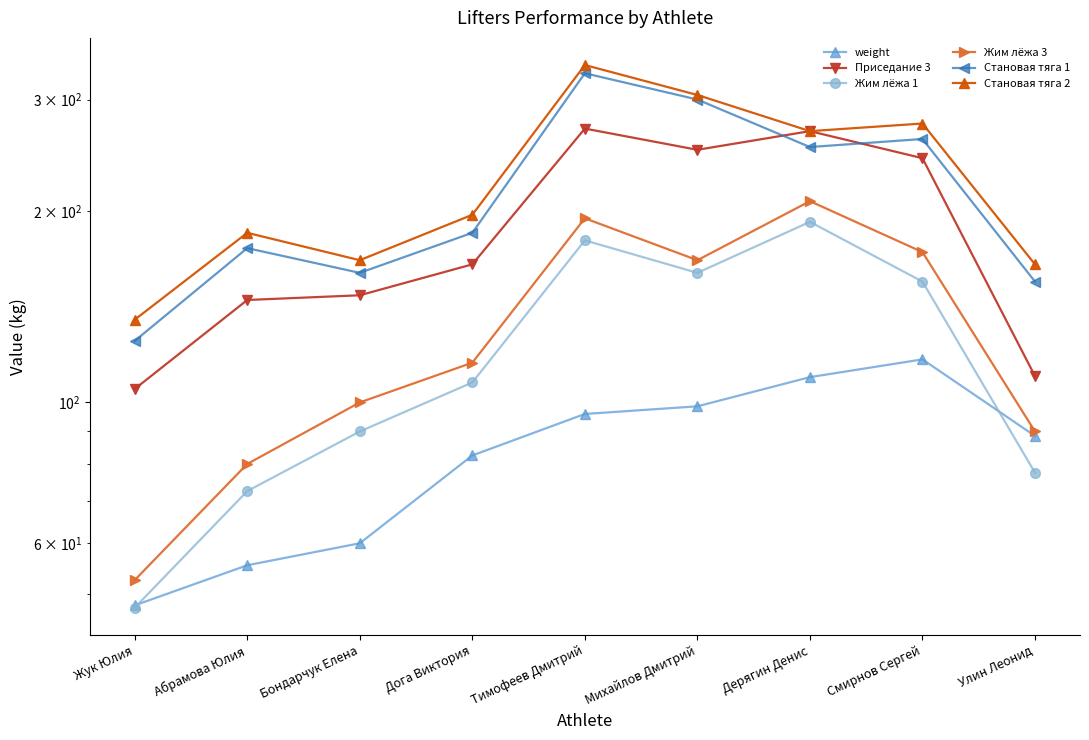

What is the maximum value for Становая тяга 2?

340.0